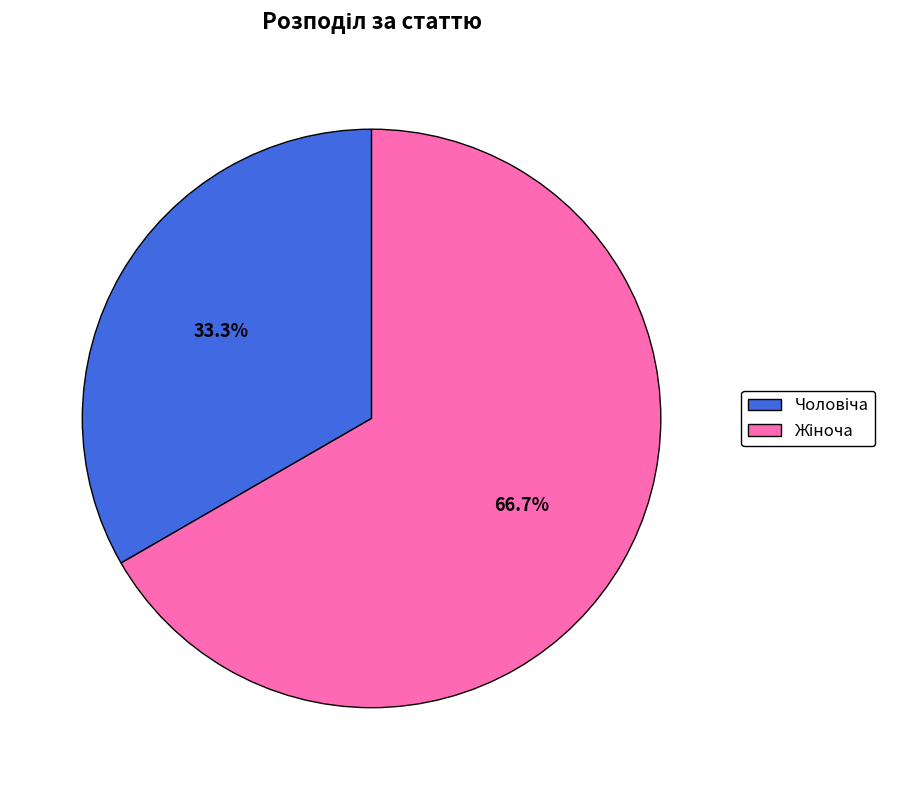

Is there a majority slice in this chart?

Yes